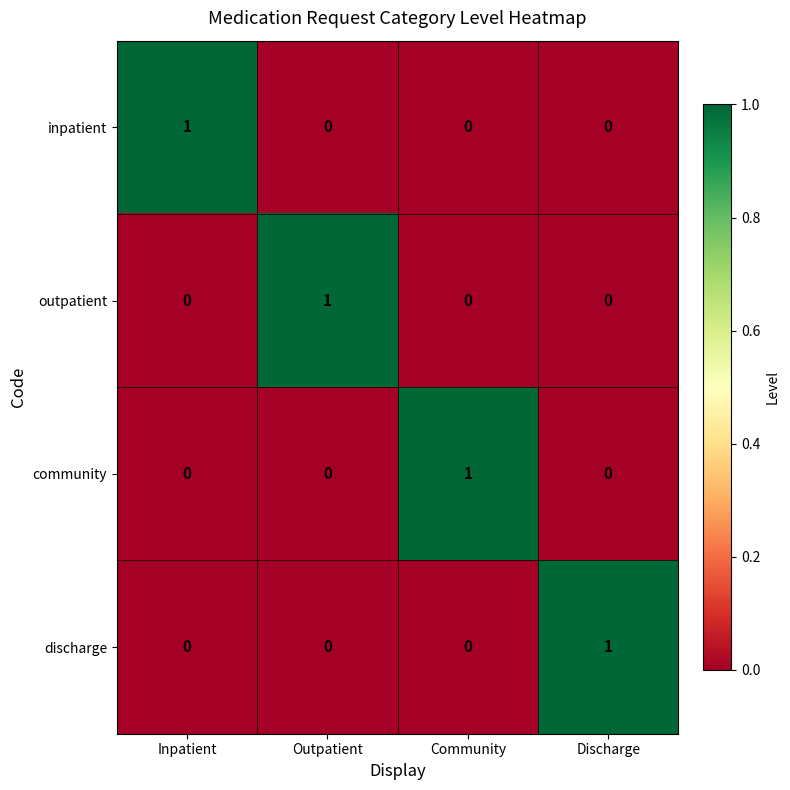

At how many categories does at least one series exceed 0?

4